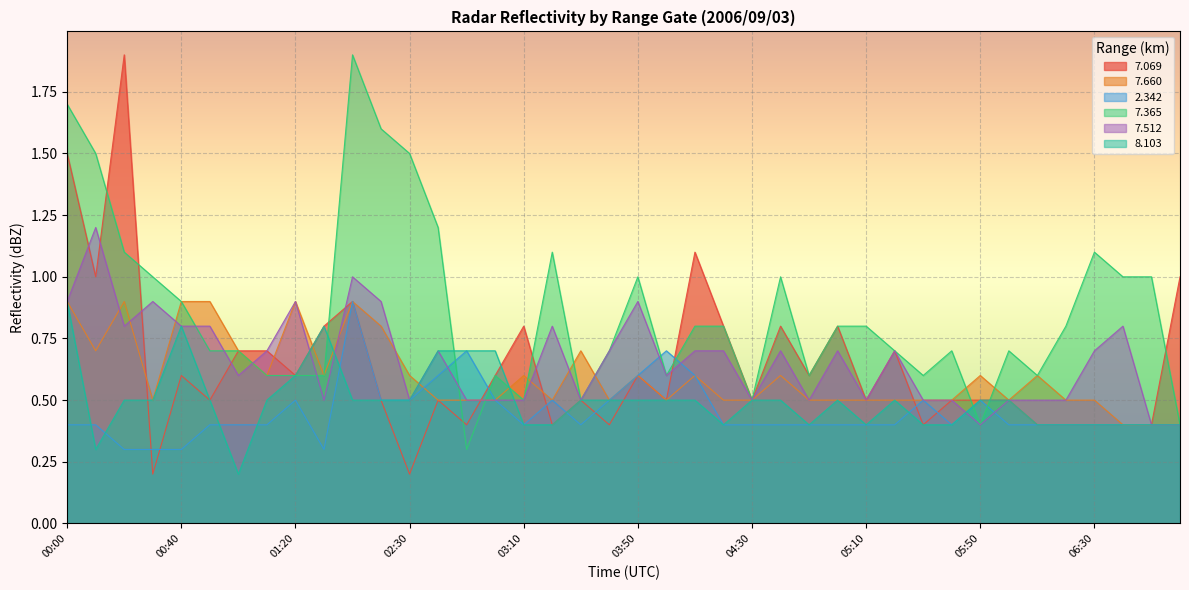

Count the   7.660 values in the range 0 to 1.

40